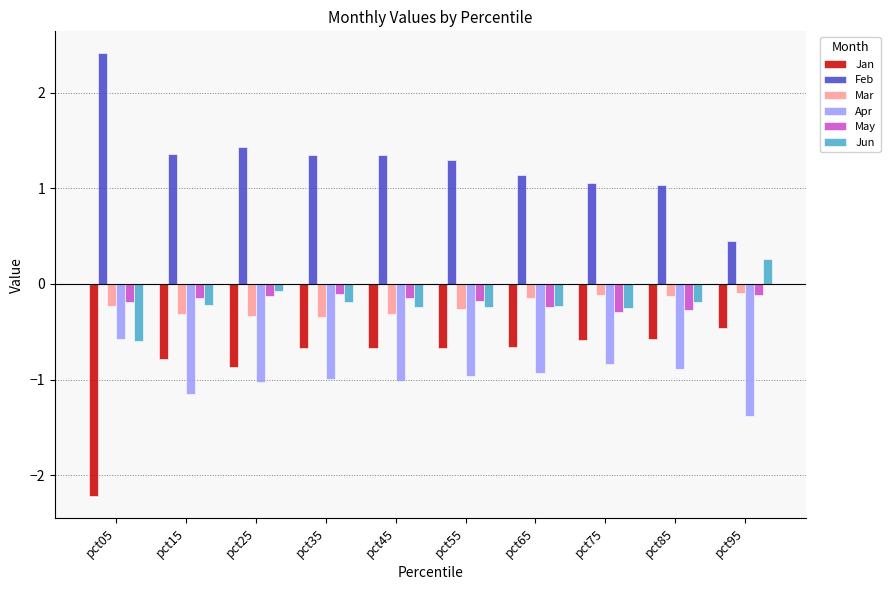

At which label does Jun reach its minimum?

pct05